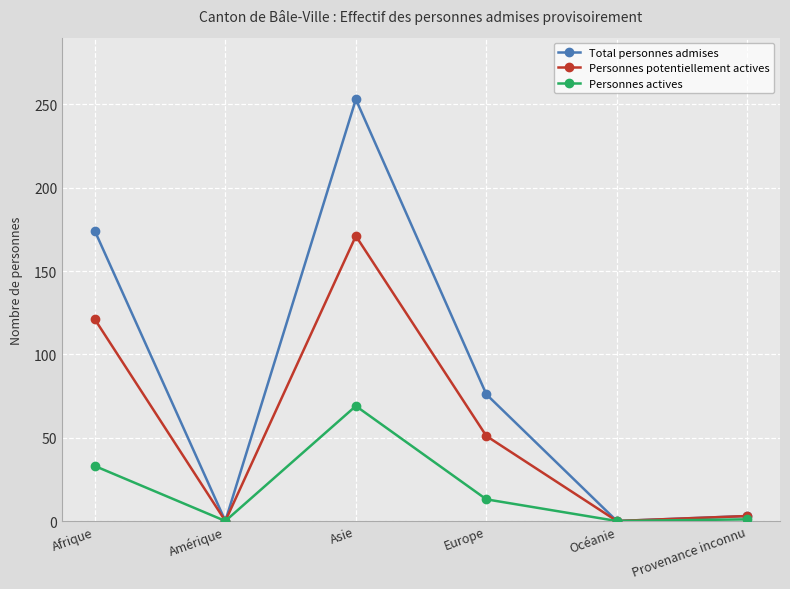

What is the sum of the Personnes actives values at Asie and Afrique?

102